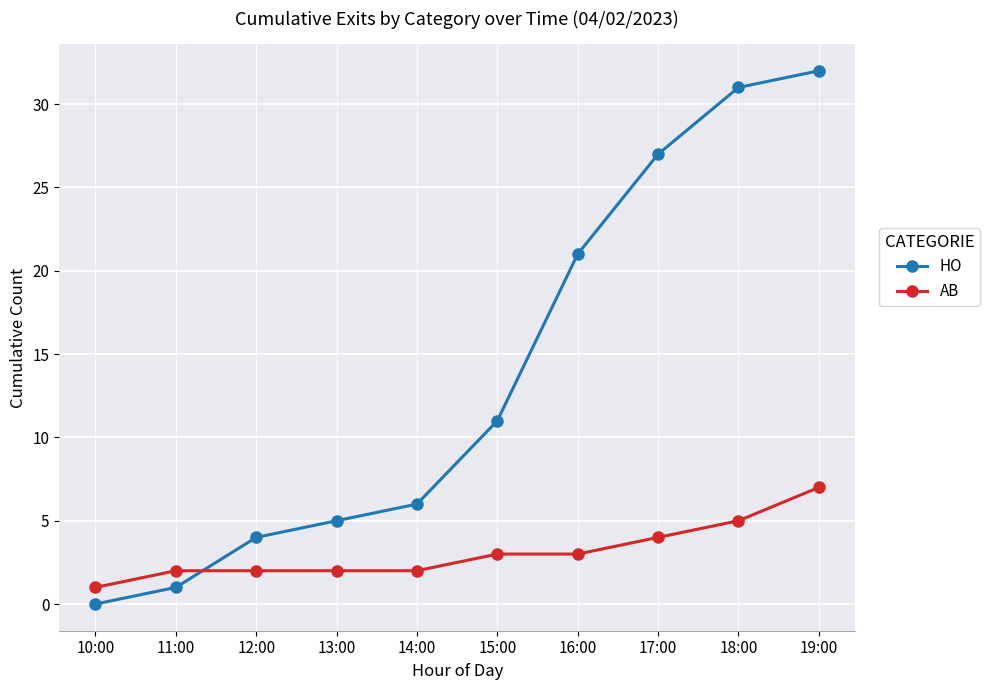

What is the sum of all HO values?

138